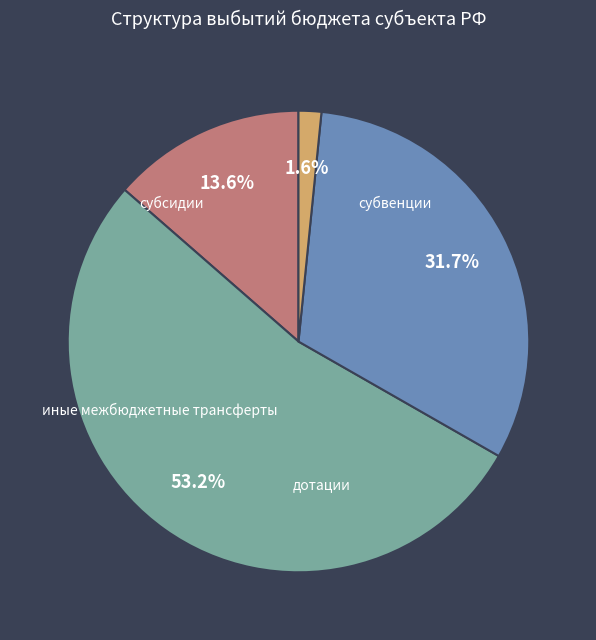

Does дотации account for over 50% of the chart?

No